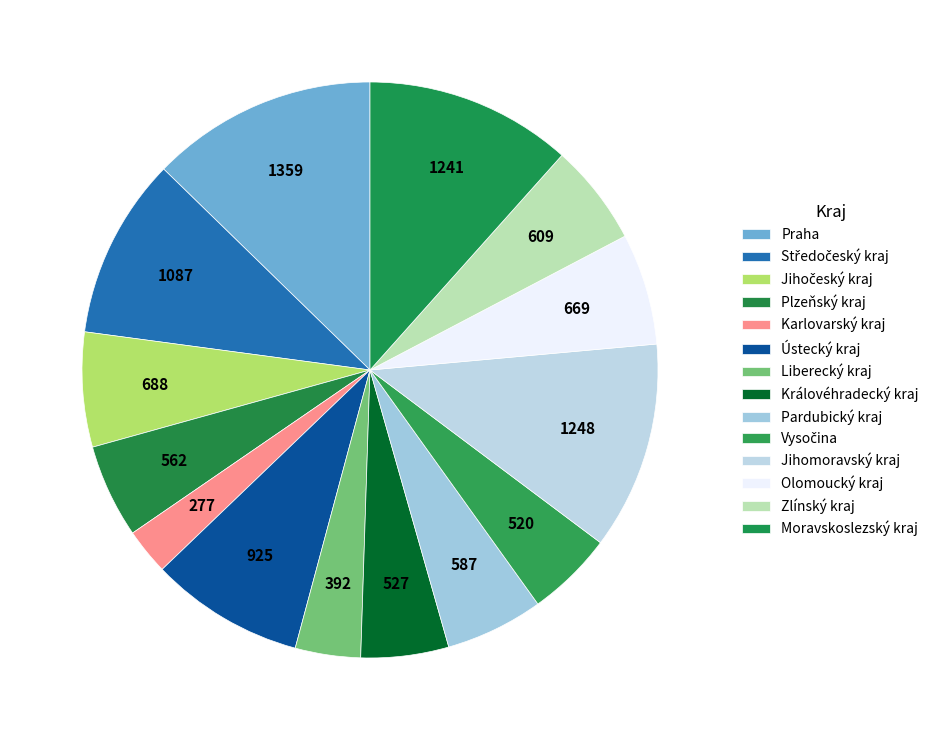

Is it true that Moravskoslezský kraj is 6% of the pie?

False